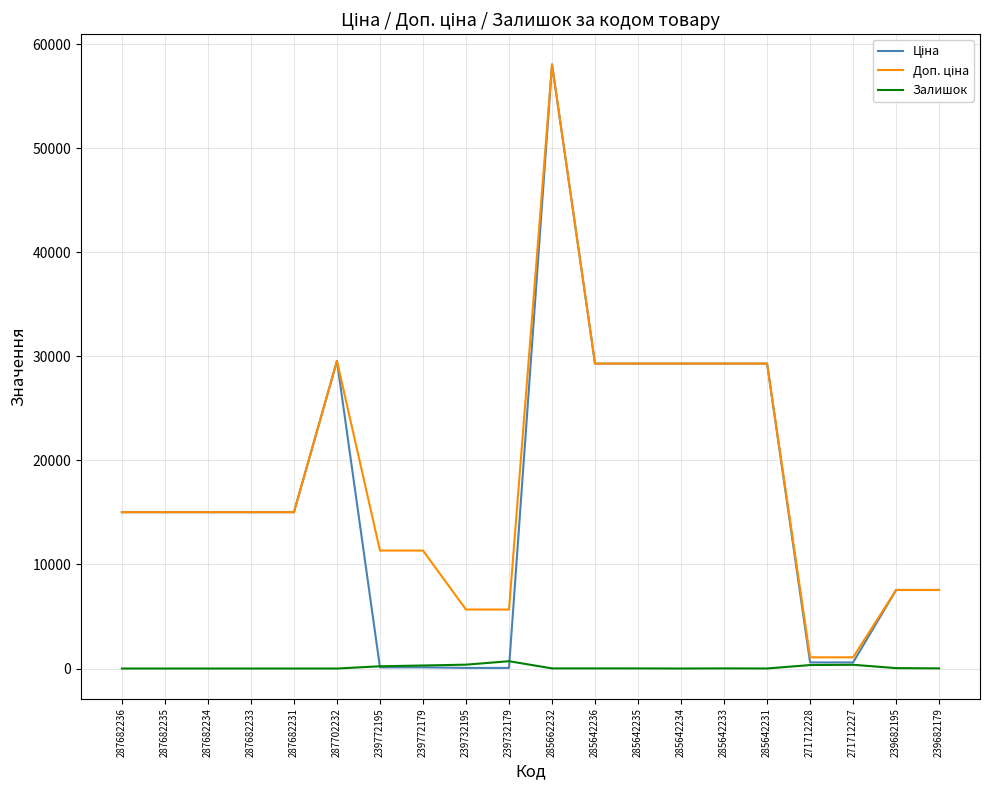

At which category is the sum across all series the highest?

285662232